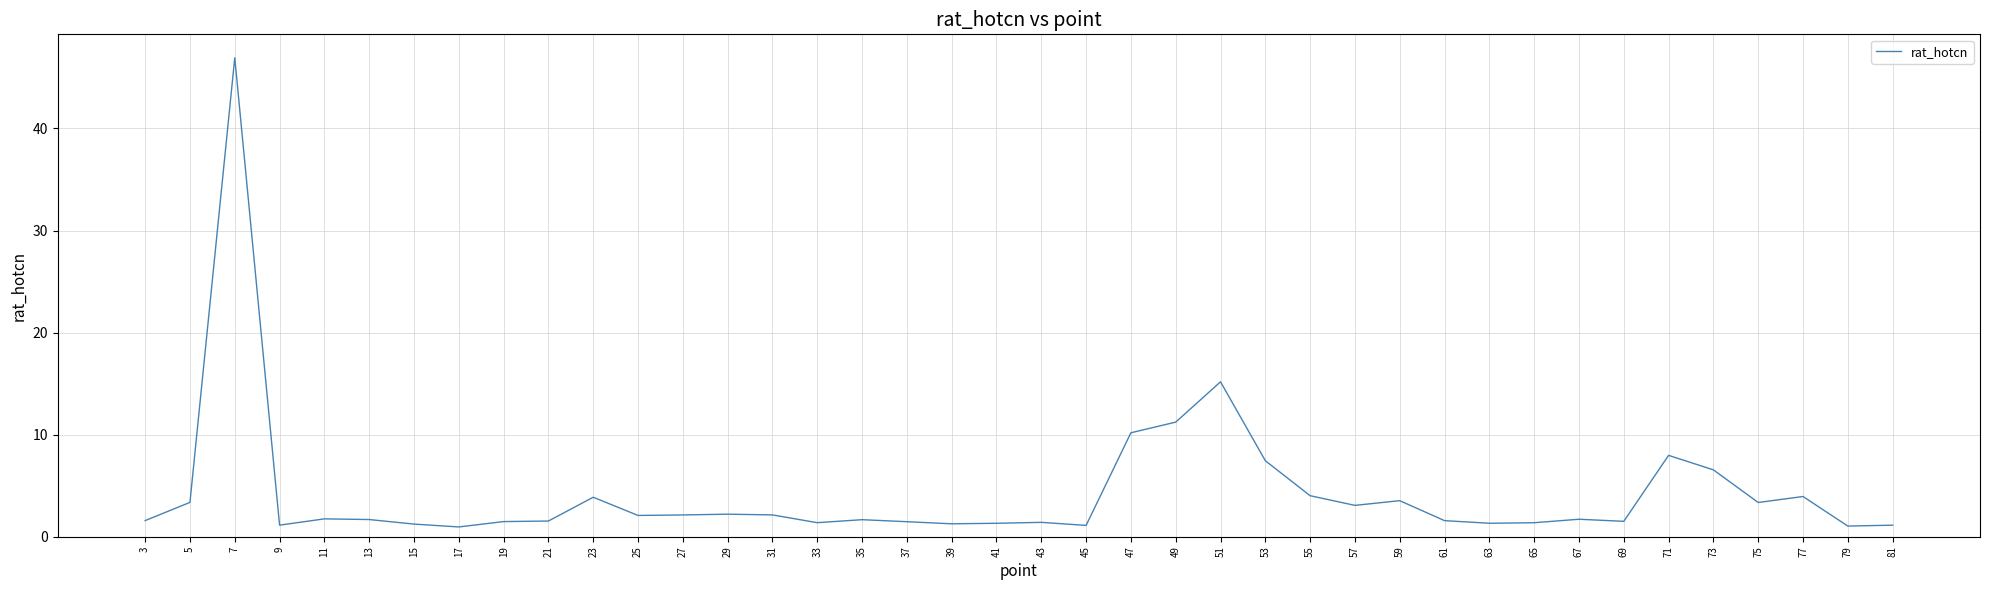

True or false: the data shows 1.6 at 23.

False